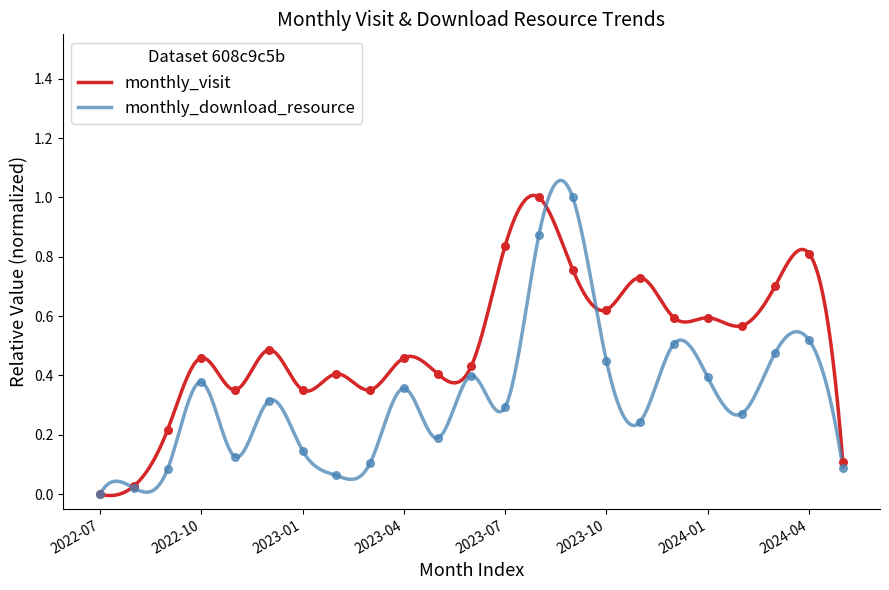

Which series contains the lowest Y value?

monthly_visit